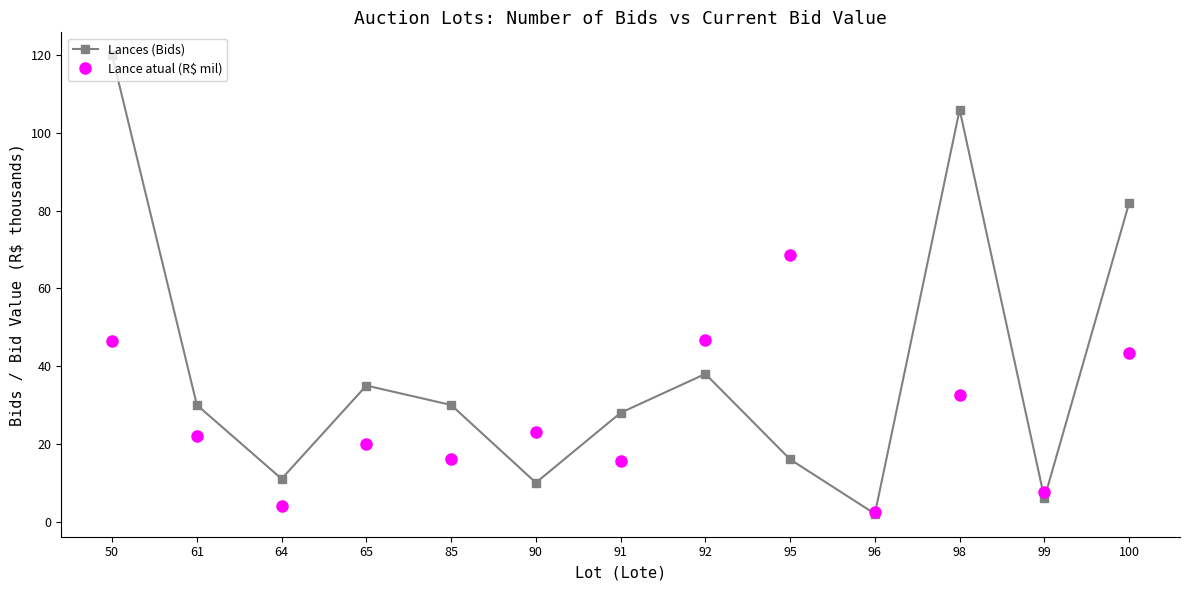

Between which two adjacent categories do Lance atual (R$ mil) and Lances (Bids) first intersect?

85 and 90